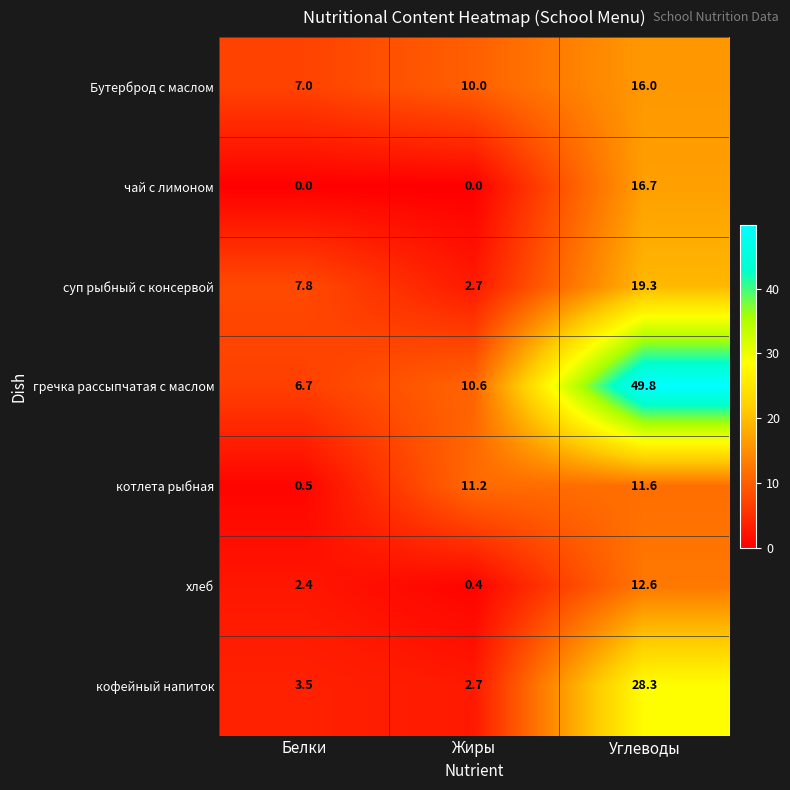

Between Жиры and Углеводы, which series saw the biggest shift?

гречка рассыпчатая с маслом